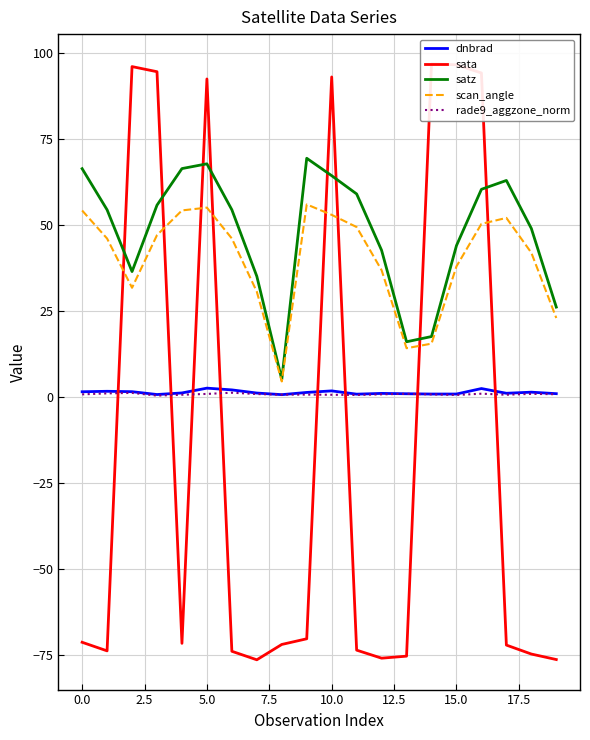

True or false: dnbrad and scan_angle cross at least once.

False